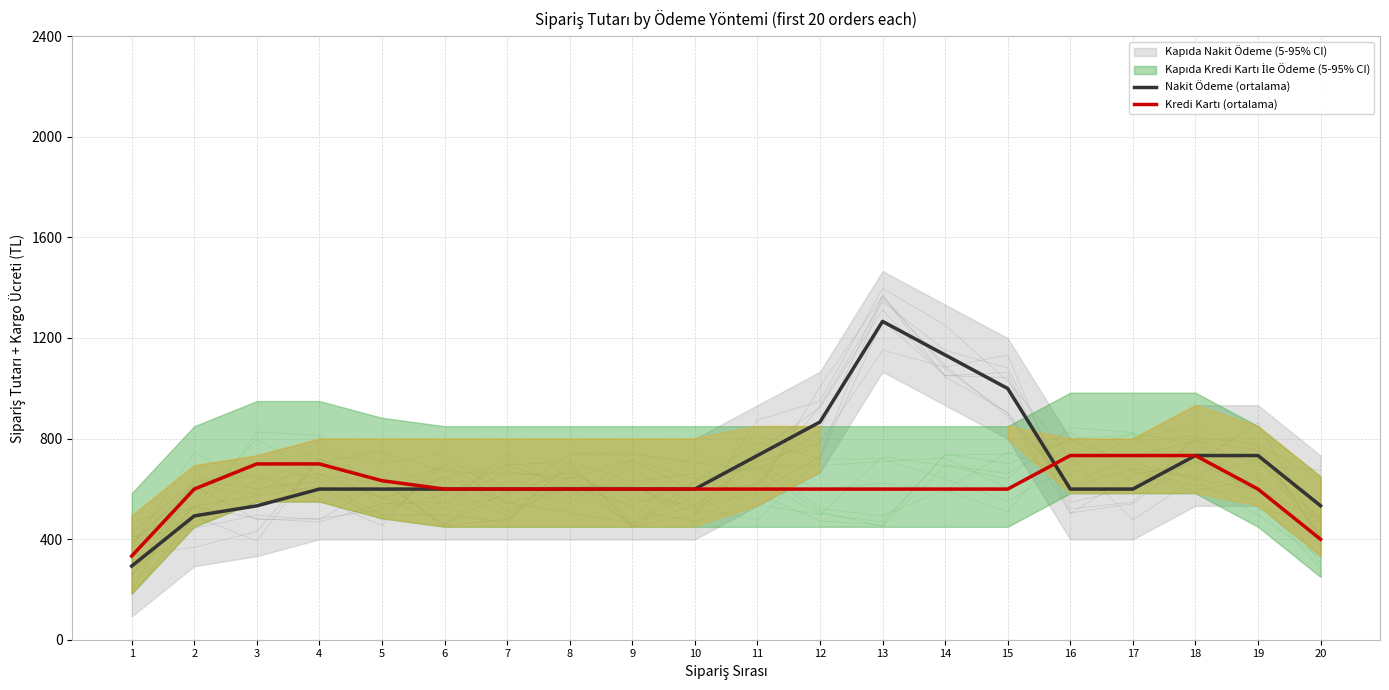

True or false: Kredi Kartı (ortalama) has a value of 599.0 at 13.

True